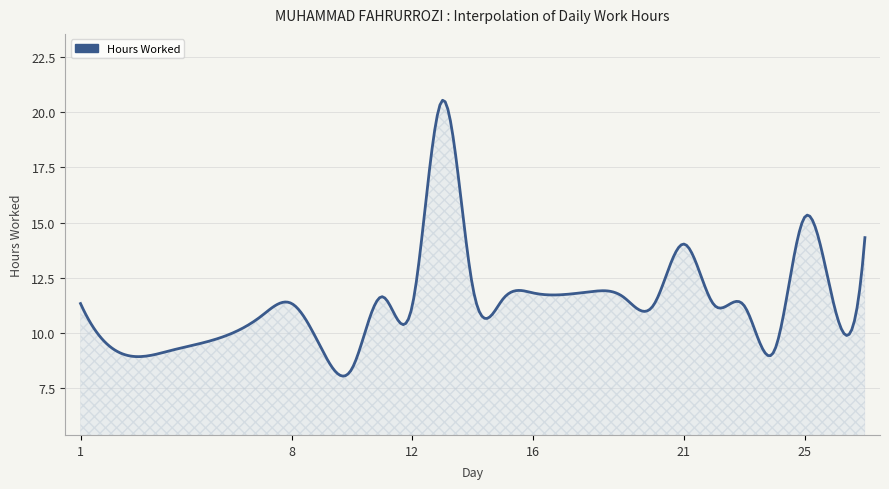

Count the number of data series in this chart.

1